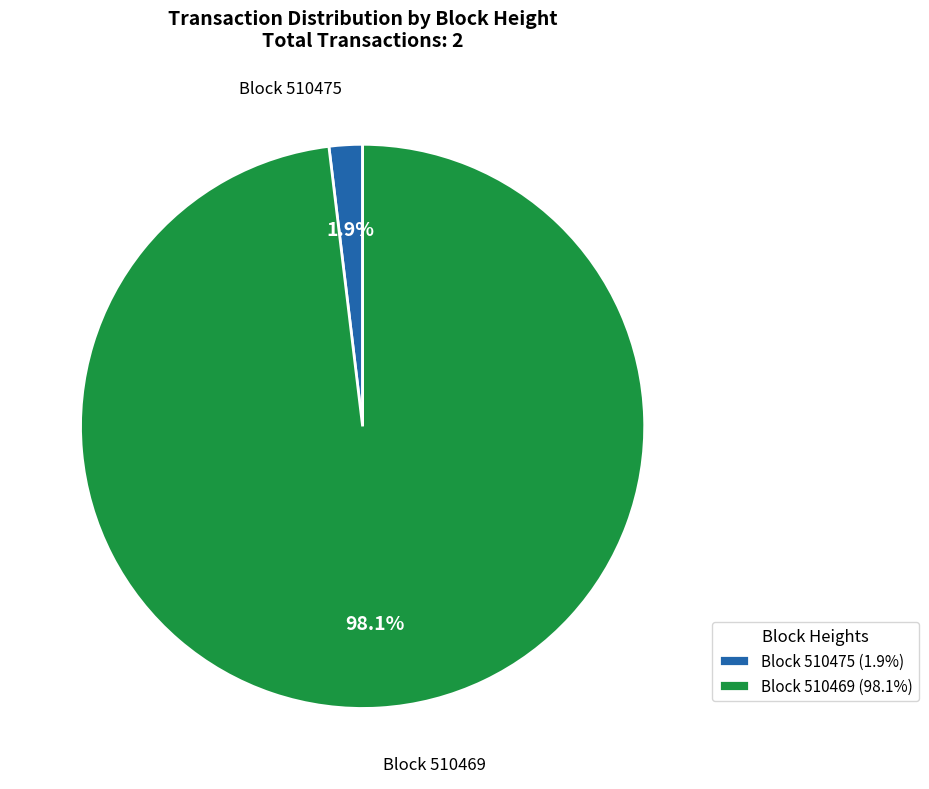

Which category has the biggest portion of the pie?

Block 510469 (98.1%)